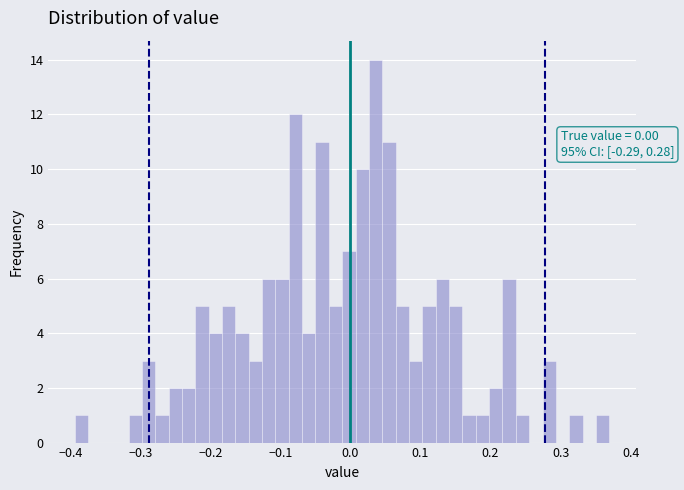

Around what value on the x-axis is the tallest bar? Give the approximate position of its centre, as read against the axis.

0.04